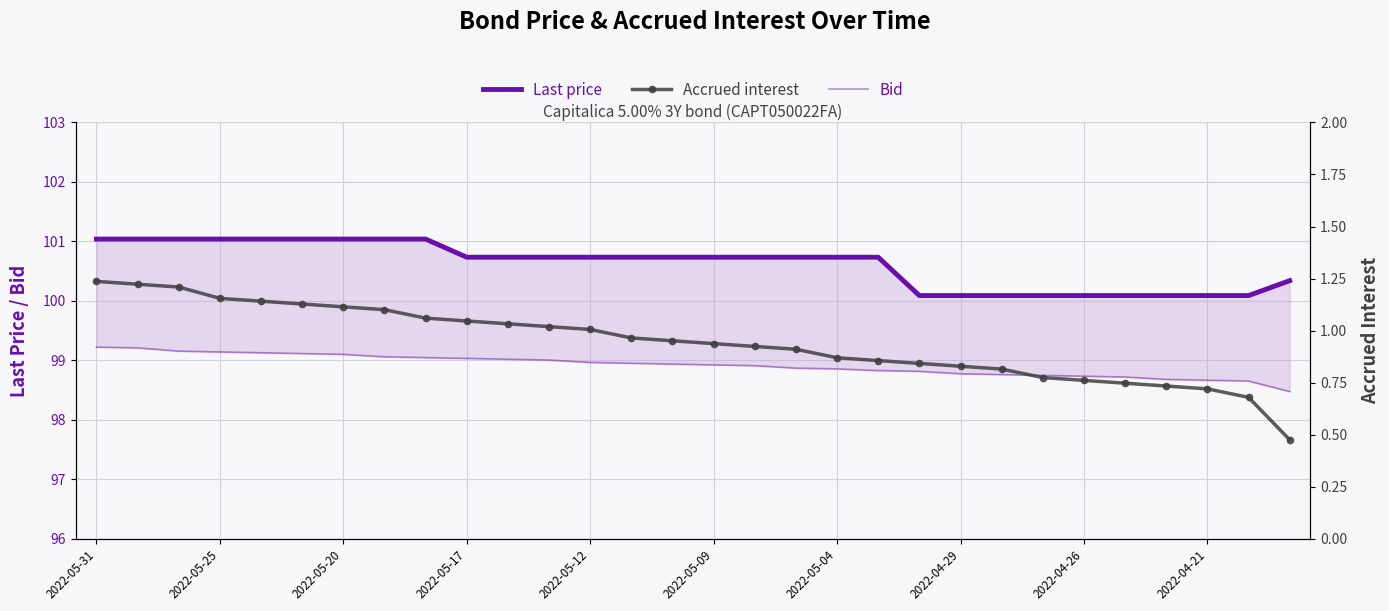

Reading left to right, transcribe all the data shown in this chart.

Last price: 101.0	101.0	101.0	101.0	101.0	101.0	101.0	101.0	101.0	100.7	100.7	100.7	100.7	100.7	100.7	100.7	100.7	100.7	100.7	100.7	100.1	100.1	100.1	100.1	100.1	100.1	100.1	100.1	100.1	100.3
Bid: 99.2	99.2	99.2	99.1	99.1	99.1	99.1	99.1	99.0	99.0	99.0	99.0	99.0	99.0	98.9	98.9	98.9	98.9	98.9	98.8	98.8	98.8	98.8	98.7	98.7	98.7	98.7	98.7	98.7	98.5
Accrued interest: 1.2	1.2	1.2	1.2	1.1	1.1	1.1	1.1	1.1	1.0	1.0	1.0	1.0	1.0	1.0	0.9	0.9	0.9	0.9	0.9	0.8	0.8	0.8	0.8	0.8	0.7	0.7	0.7	0.7	0.5